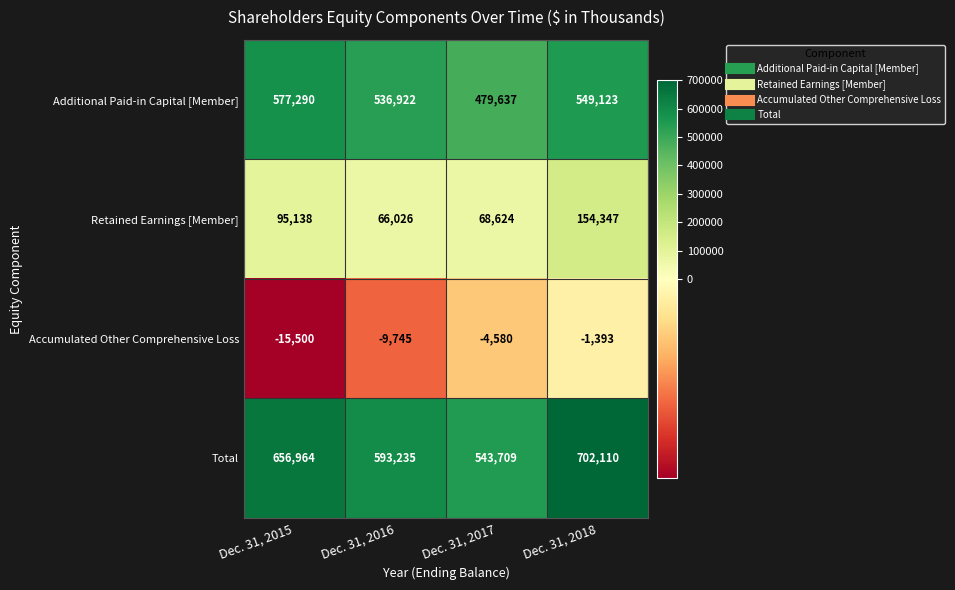

The value of Accumulated Other Comprehensive Loss at Dec. 31, 2015 is -15500. True or false?

True